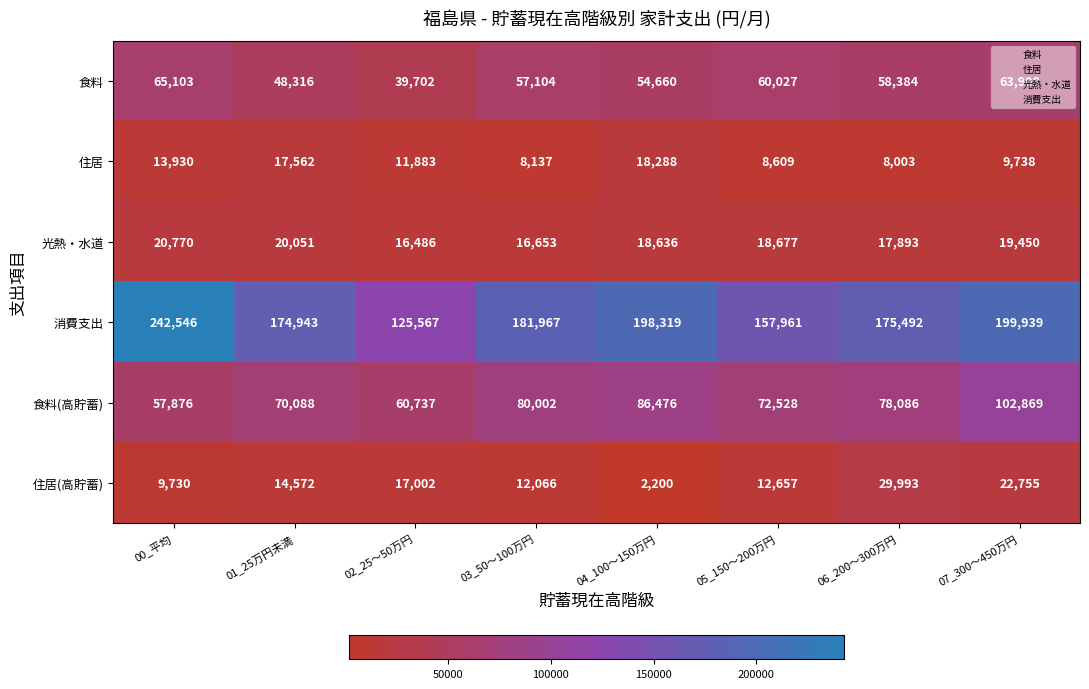

What is the difference between the 消費支出 values at 03_50～100万円 and 05_150～200万円?

24006